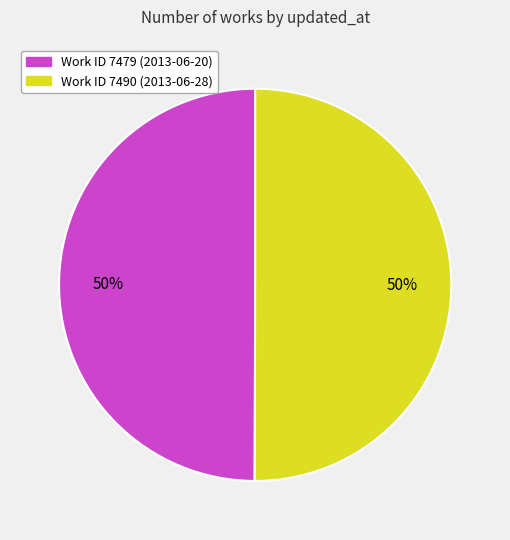

To the nearest percent, what is the average slice percentage?

50%